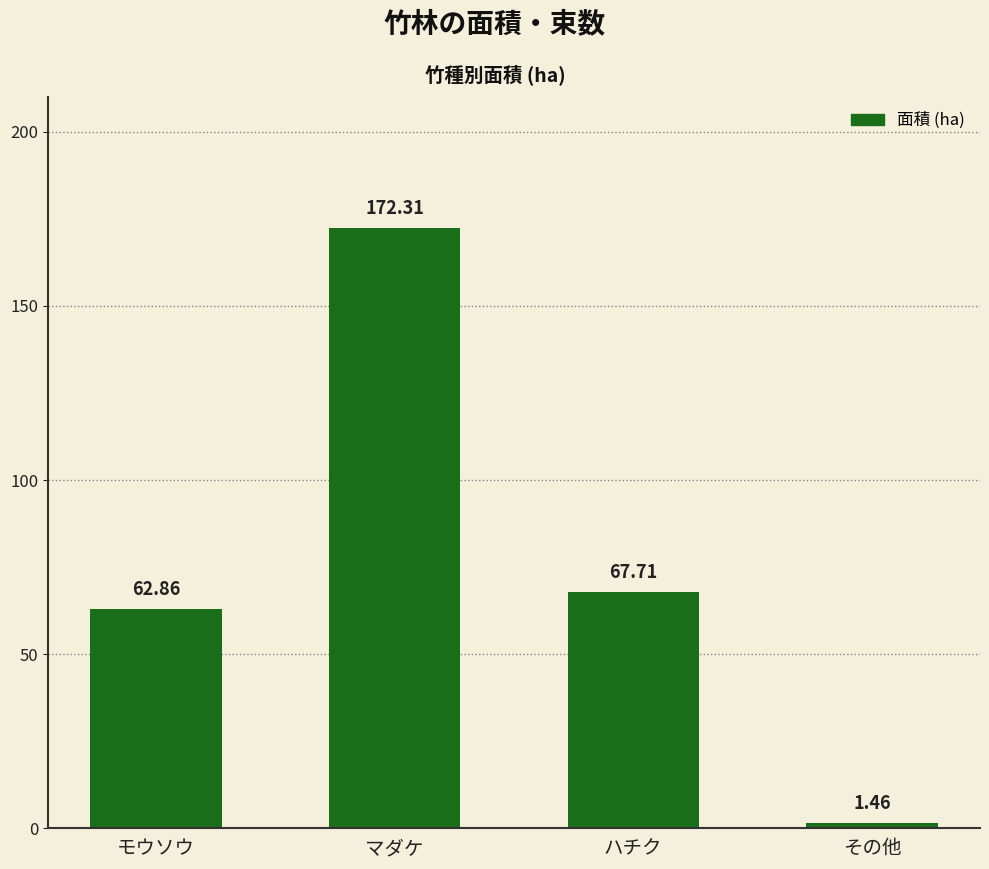

What position from the right is マダケ?

3